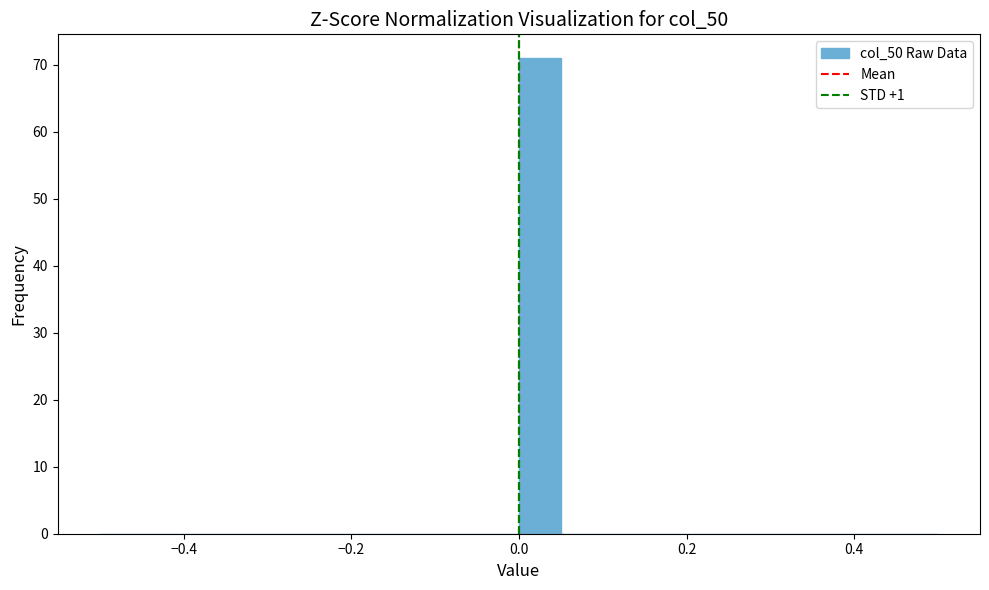

Around what value on the x-axis is the tallest bar? Give the approximate position of its centre, as read against the axis.

0.02